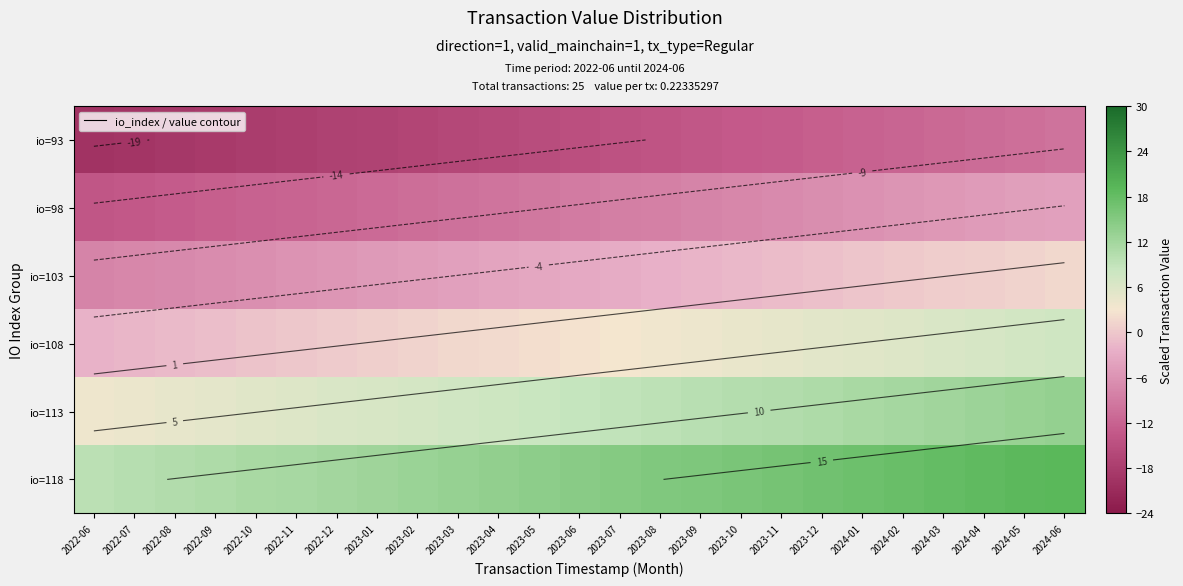

What is the difference between the highest and lowest values at 2023-12?

29.3